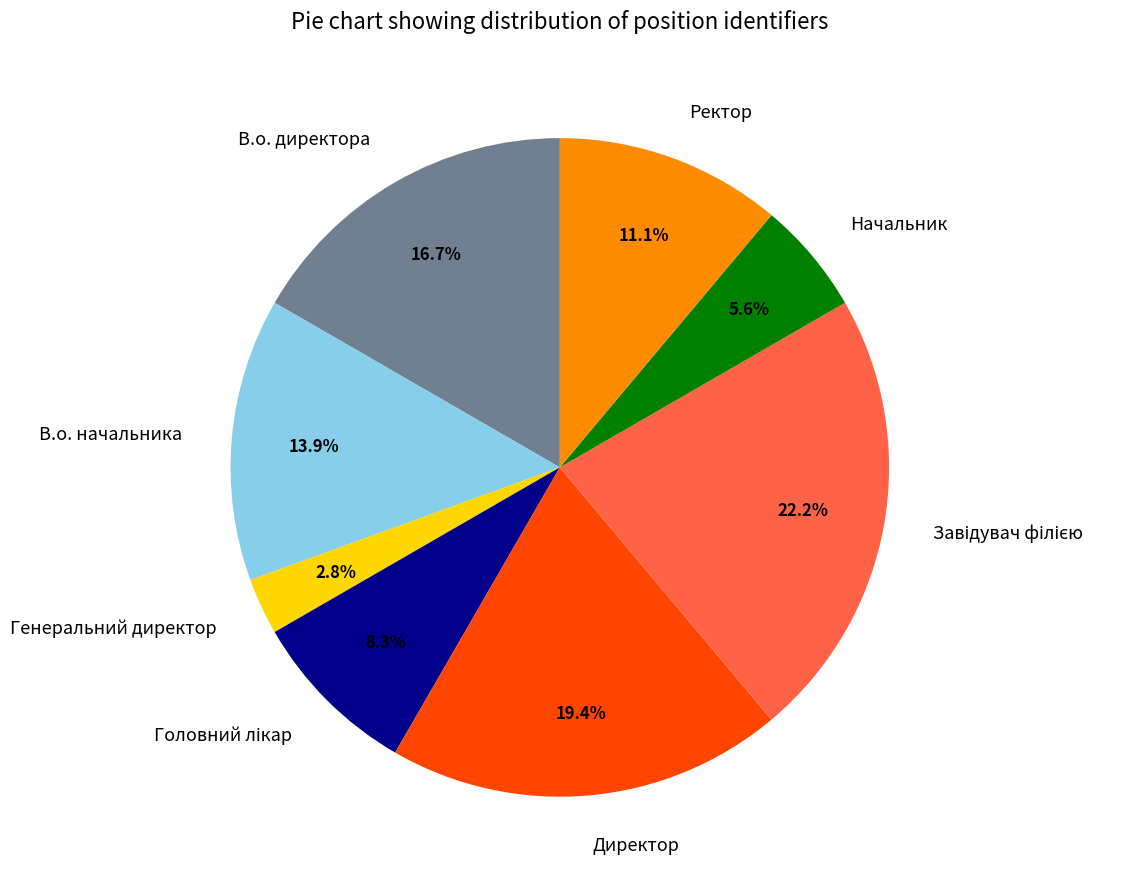

The В.о. начальника slice represents 19% of the pie. True or false?

False